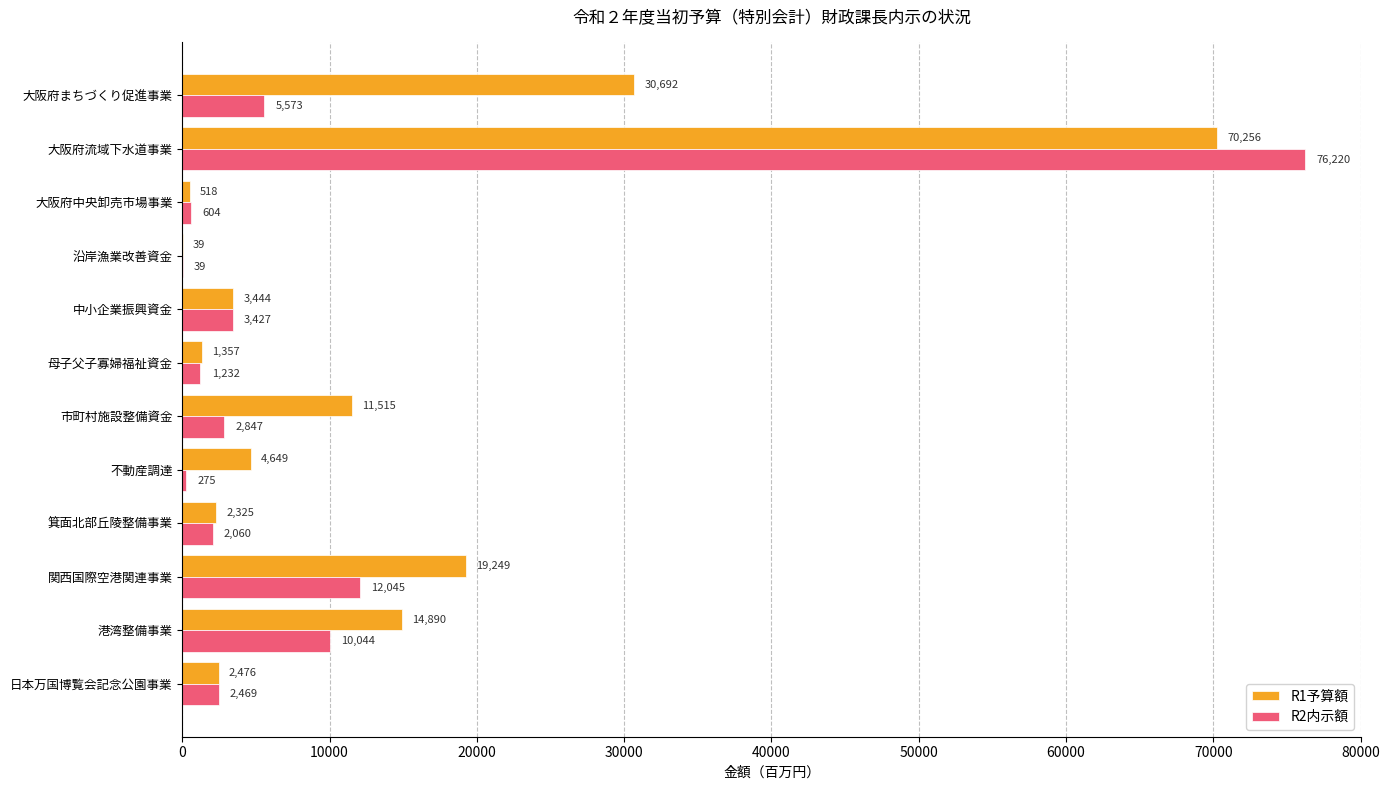

What value does the R1予算額 series have at 関西国際空港関連事業, to the nearest 100?

19200